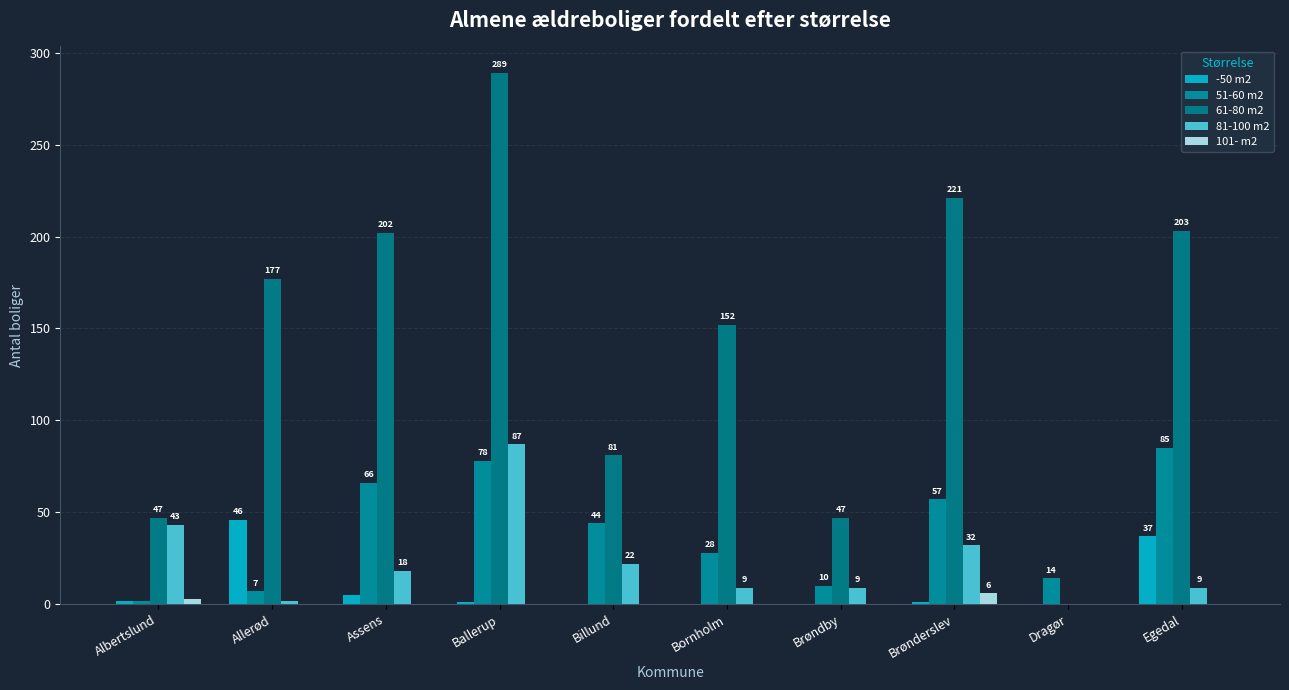

Are the bars grouped side by side (vs. stacked)?

Yes